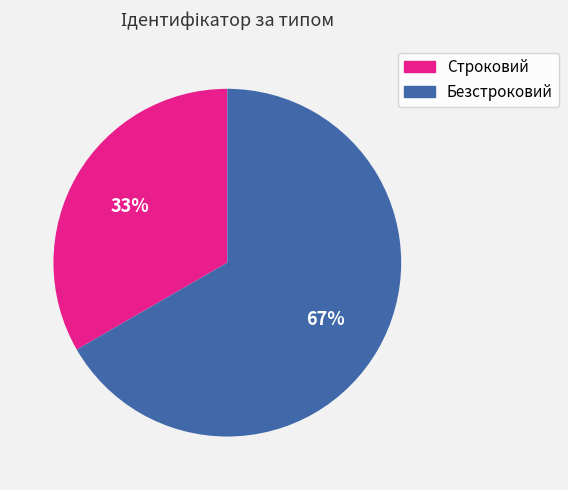

To the nearest percent, what is the average slice percentage?

50%